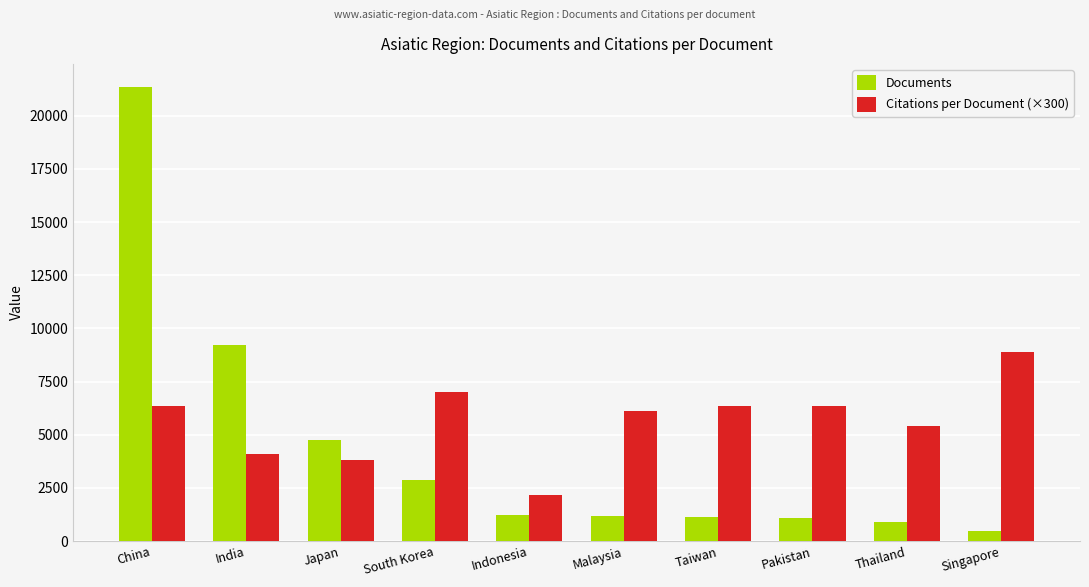

Are the bars grouped side by side (vs. stacked)?

Yes